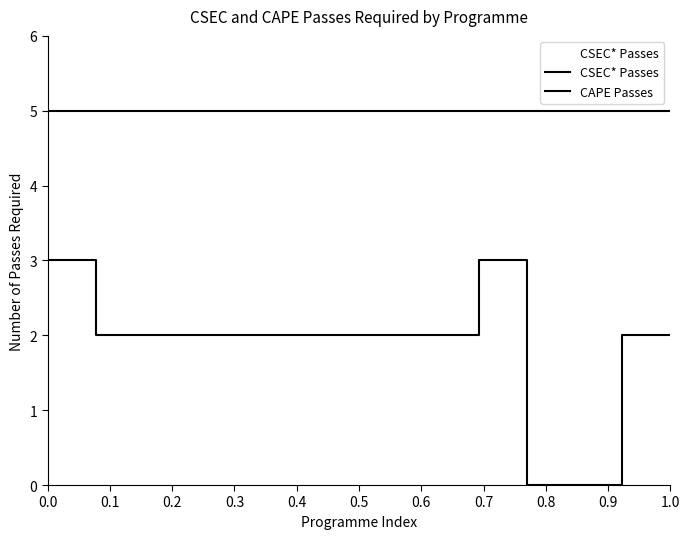

True or false: CAPE Passes and CSEC* Passes intersect in this chart.

False